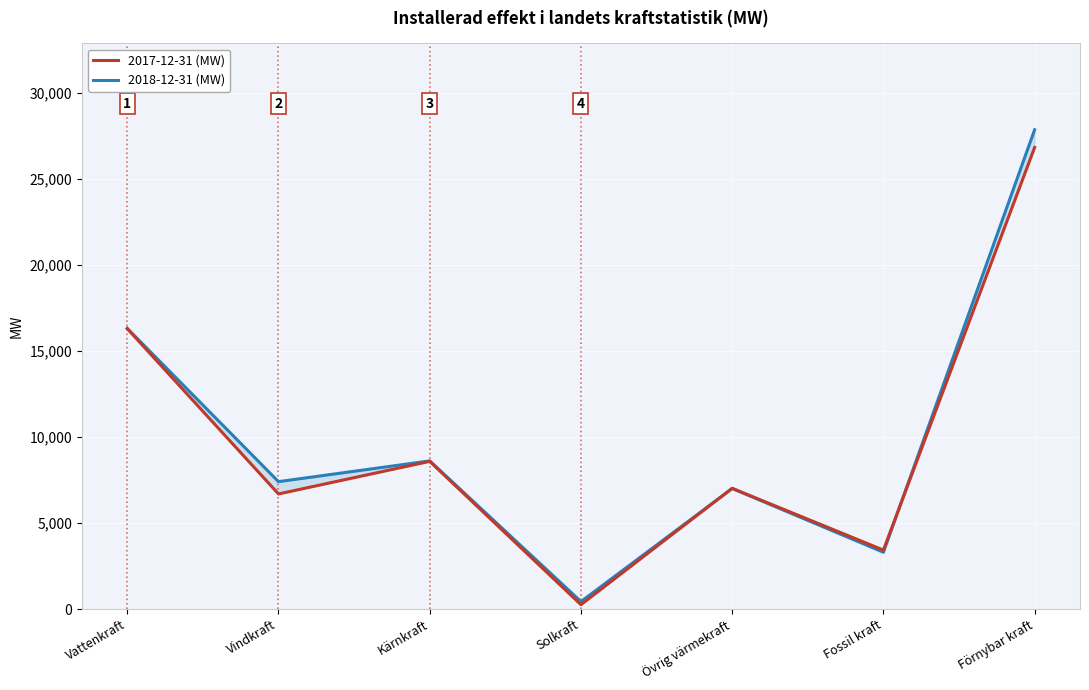

Between Vindkraft and Fossil kraft, which series saw the biggest shift?

2018-12-31